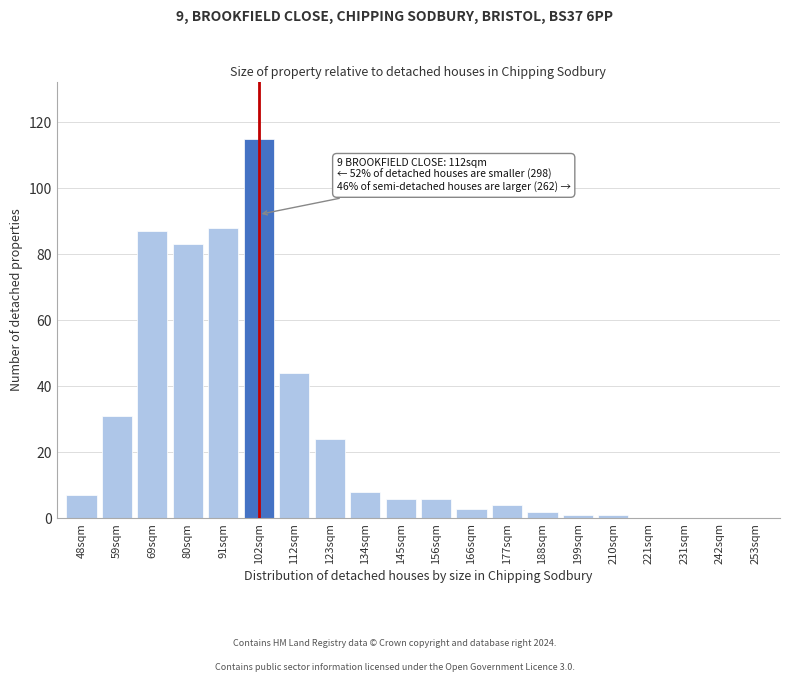

Reading left to right, extract all data points from this chart.

48sqm=7	59sqm=31	69sqm=87	80sqm=83	91sqm=88	102sqm=115	112sqm=44	123sqm=24	134sqm=8	145sqm=6	156sqm=6	166sqm=3	177sqm=4	188sqm=2	199sqm=1	210sqm=1	221sqm=0	231sqm=0	242sqm=0	253sqm=0